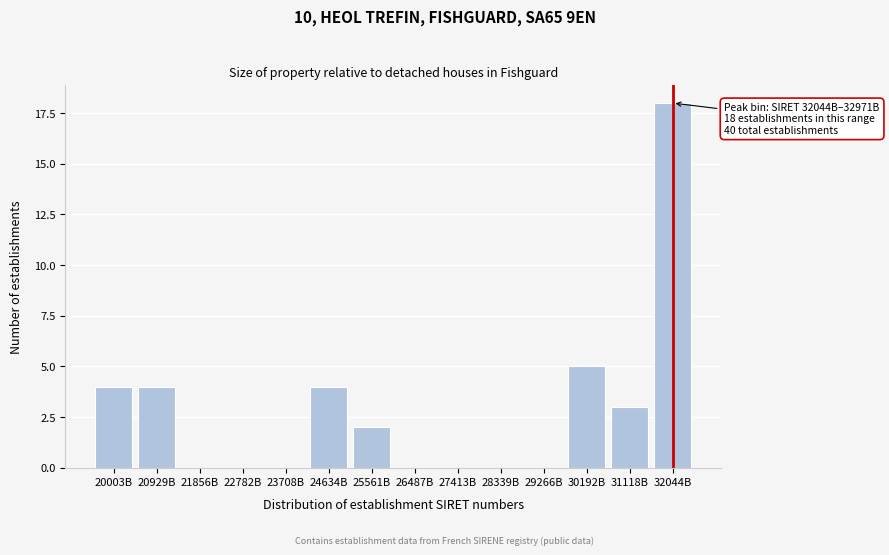

Reading left to right, what are all the values shown in this chart?

20003B=4	20929B=4	21856B=0	22782B=0	23708B=0	24634B=4	25561B=2	26487B=0	27413B=0	28339B=0	29266B=0	30192B=5	31118B=3	32044B=18